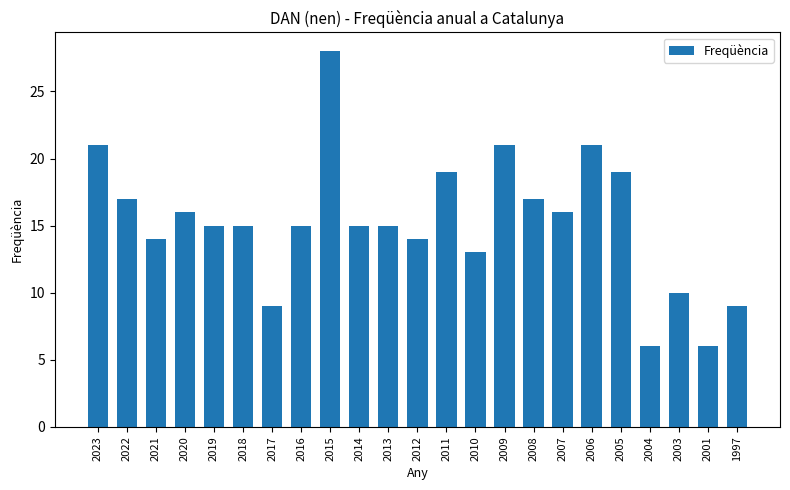

Which label corresponds to the largest value in the chart?

2015